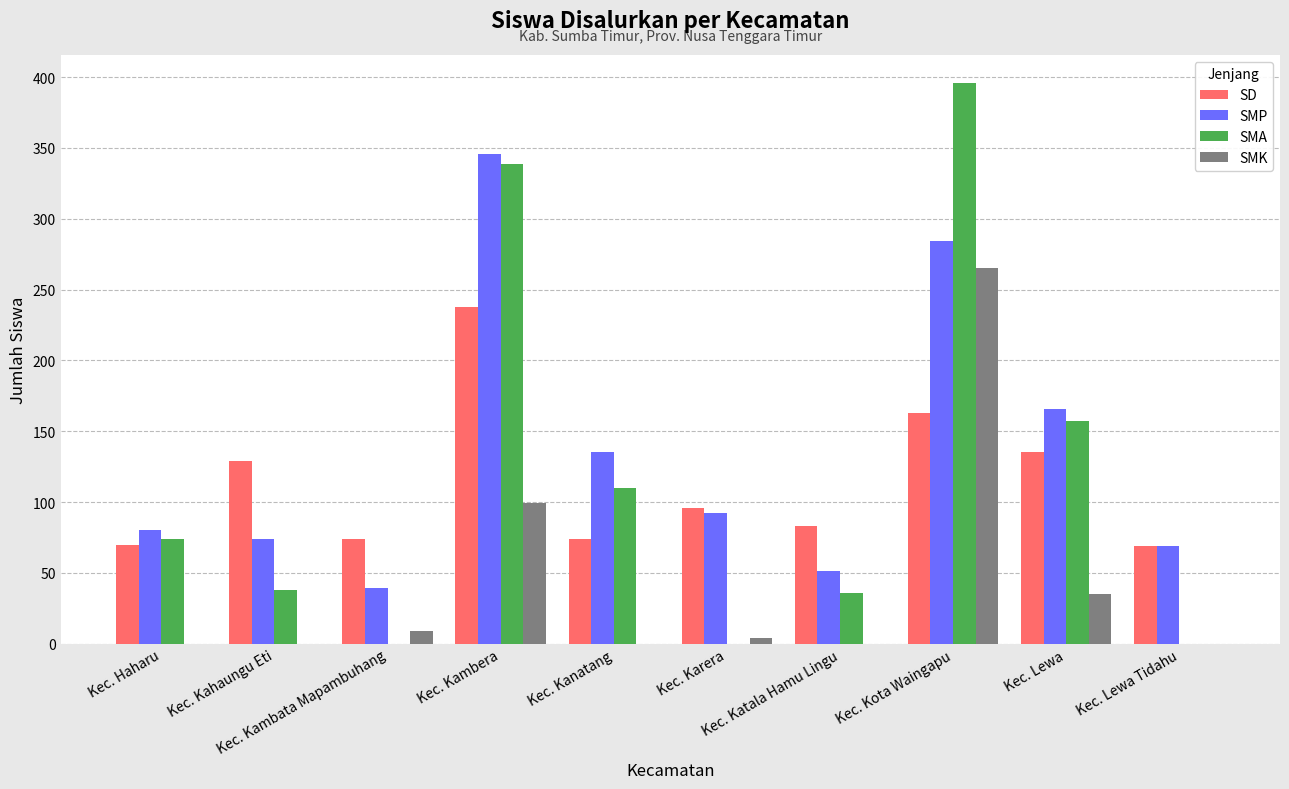

Is the value of SMA at Kec. Katala Hamu Lingu greater than the value of SMK at Kec. Haharu?

Yes